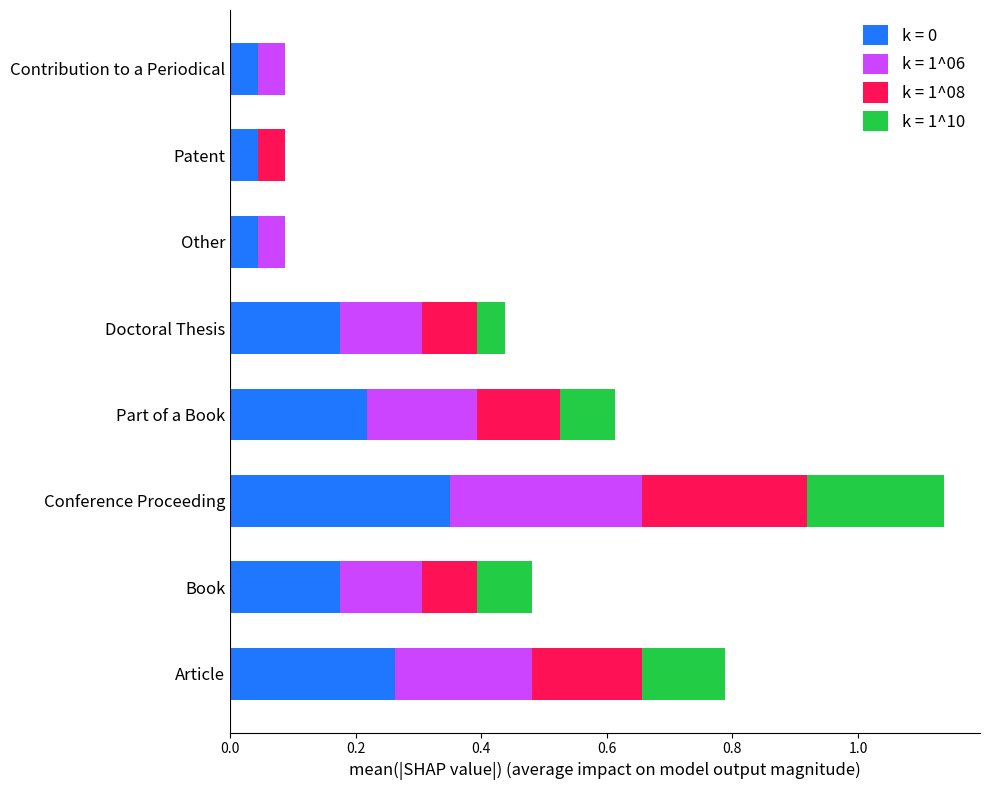

True or false: k = 0 has a value of 0.1 at Article.

False